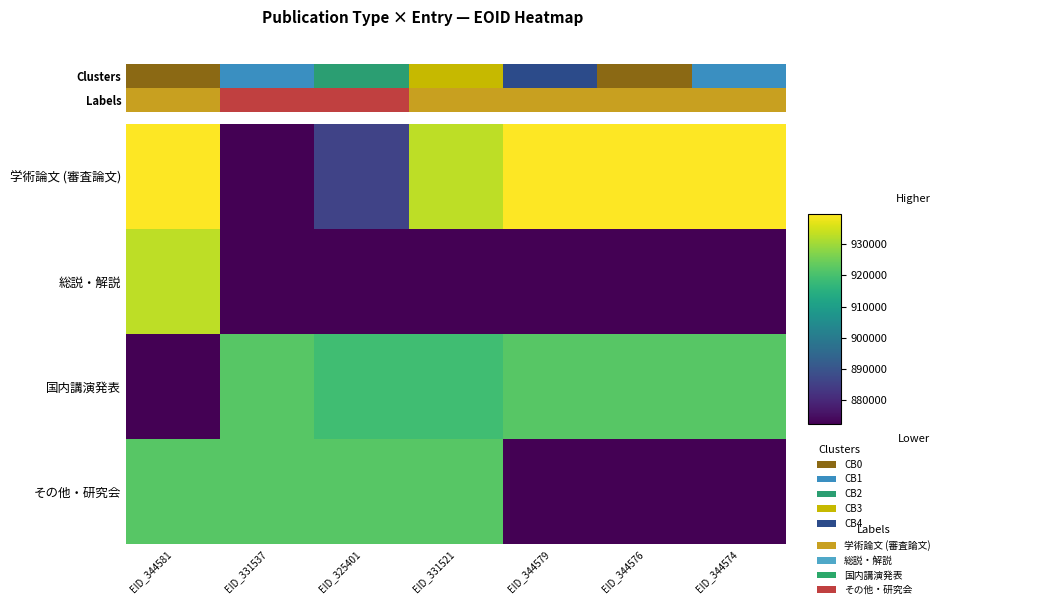

At how many categories does at least one series exceed 900003?

7